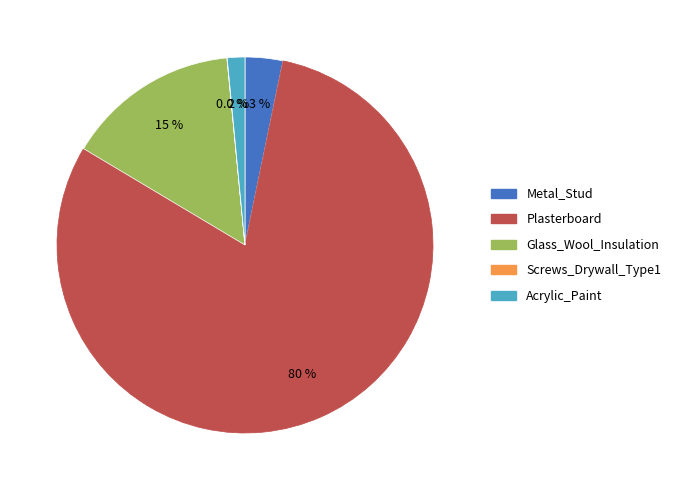

To the nearest percent, what is the combined percentage of Metal_Stud and Acrylic_Paint?

5%